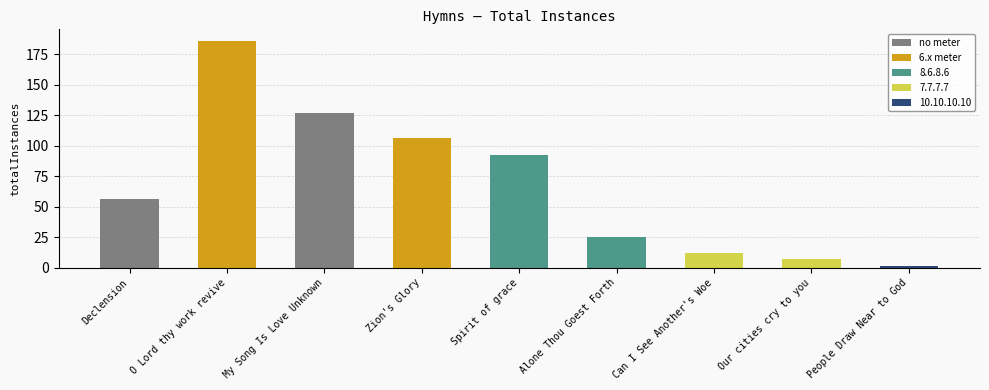

What position from the right is My Song Is Love Unknown?

7